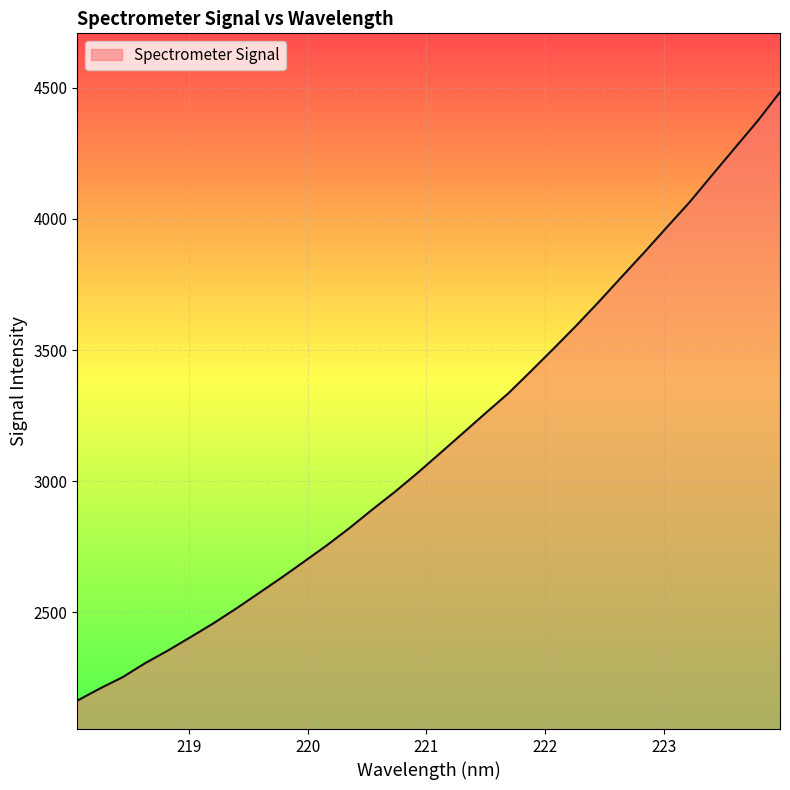

What is the maximum value shown in the chart?

4482.9